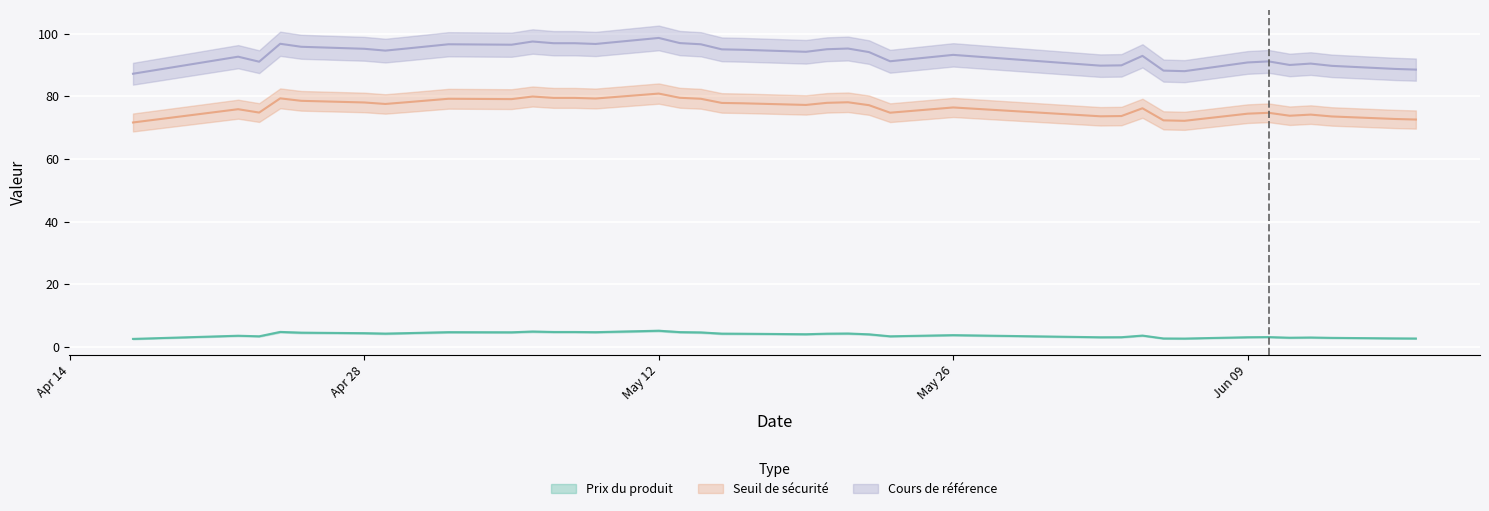

The Prix du produit series shows 3.0 at 2025-06-12. True or false?

True